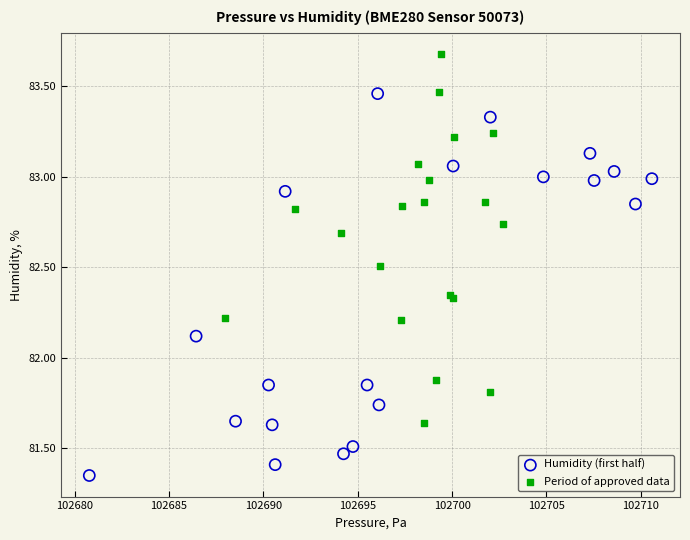

What are all the series names shown in the legend?

Humidity (first half), Period of approved data